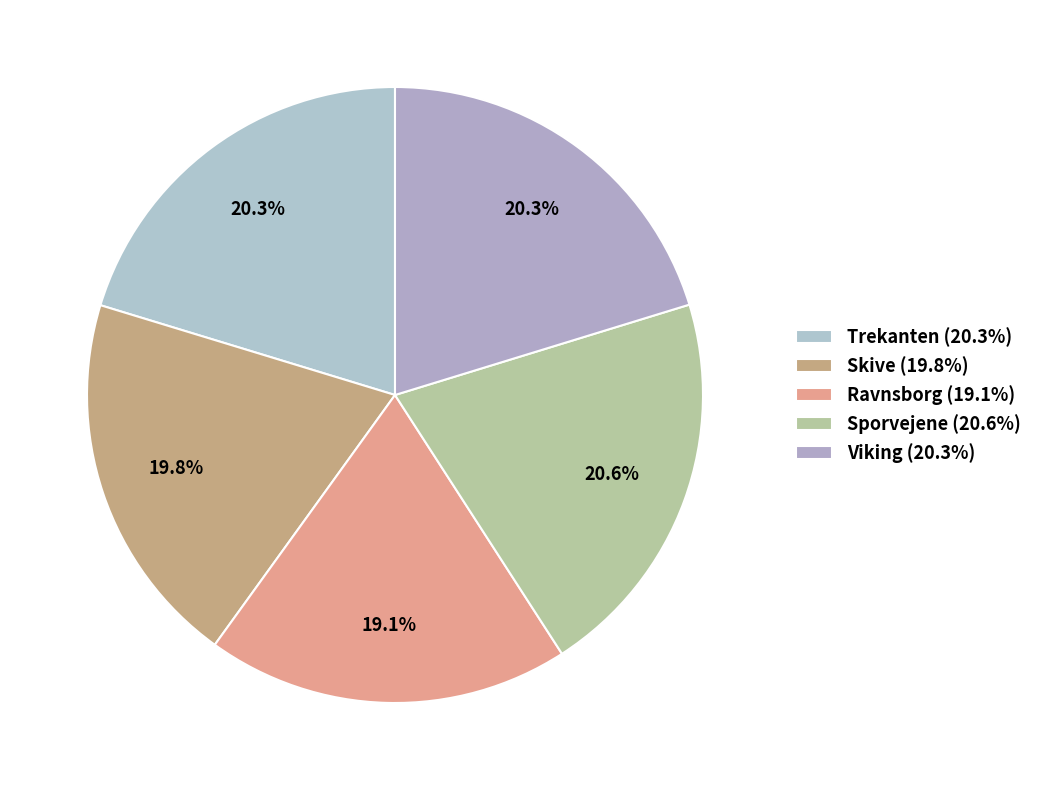

Rank the categories by value from highest to lowest.

Sporvejene, Trekanten, Viking, Skive, Ravnsborg